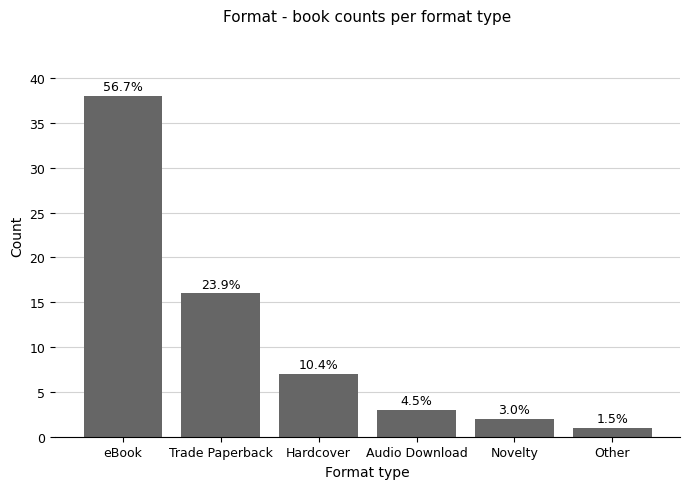

List the labels in order of value, largest first.

eBook, Trade Paperback, Hardcover, Audio Download, Novelty, Other